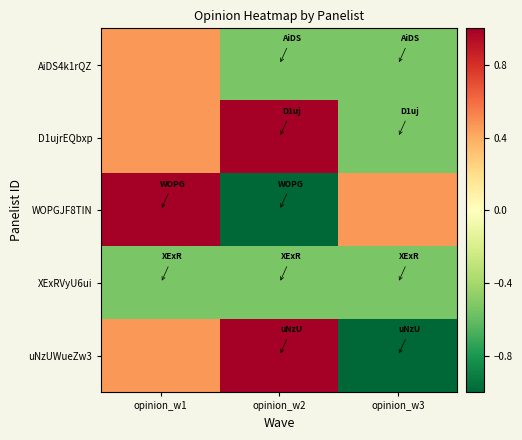

Rank the series at opinion_w3 from highest to lowest value.

WOPGJF8TIN, AiDS4k1rQZ, D1ujrEQbxp, XExRVyU6ui, uNzUWueZw3